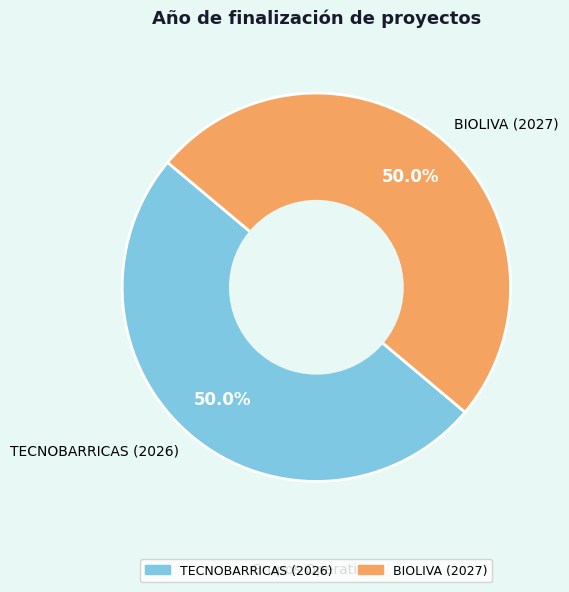

Do TECNOBARRICAS (2026) and BIOLIVA (2027) together represent more than half of the pie?

Yes